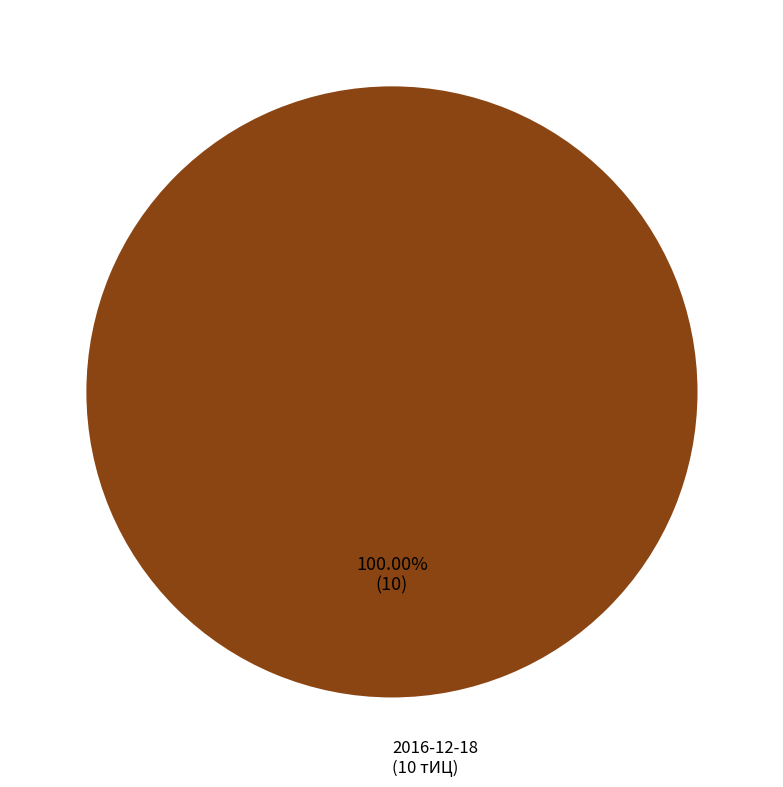

How many slices are in this pie chart?

1